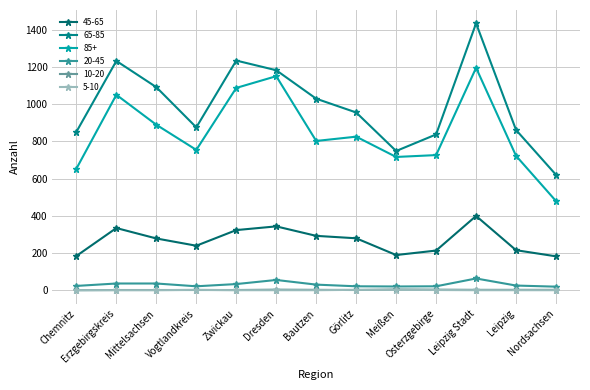

True or false: 45-65 has a value of 192 at Zwickau.

False